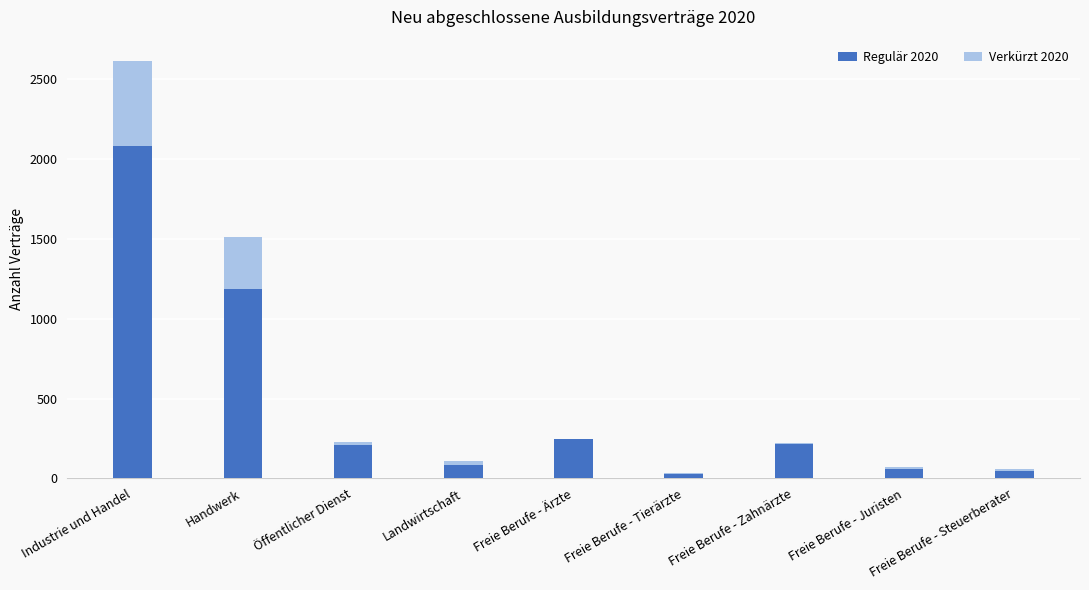

What is the sum of all Regulär 2020 values?

4152